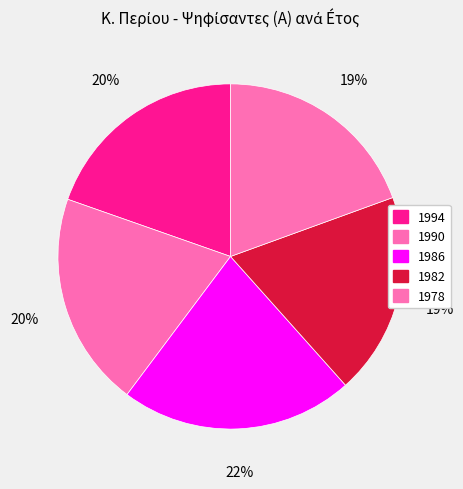

To the nearest percent, what percentage of the pie is 1994?

20%